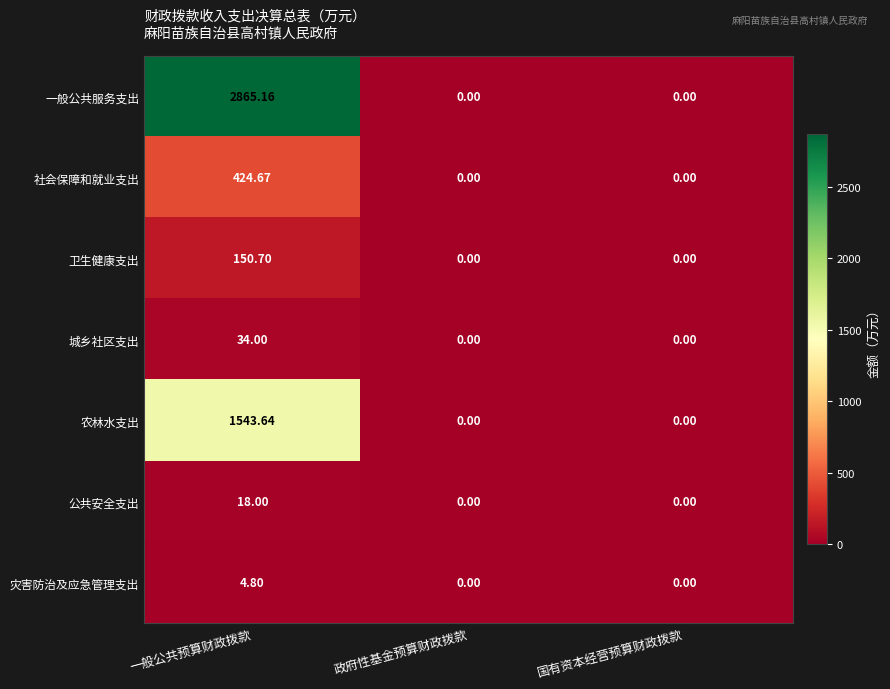

Count the number of categories in the chart.

3